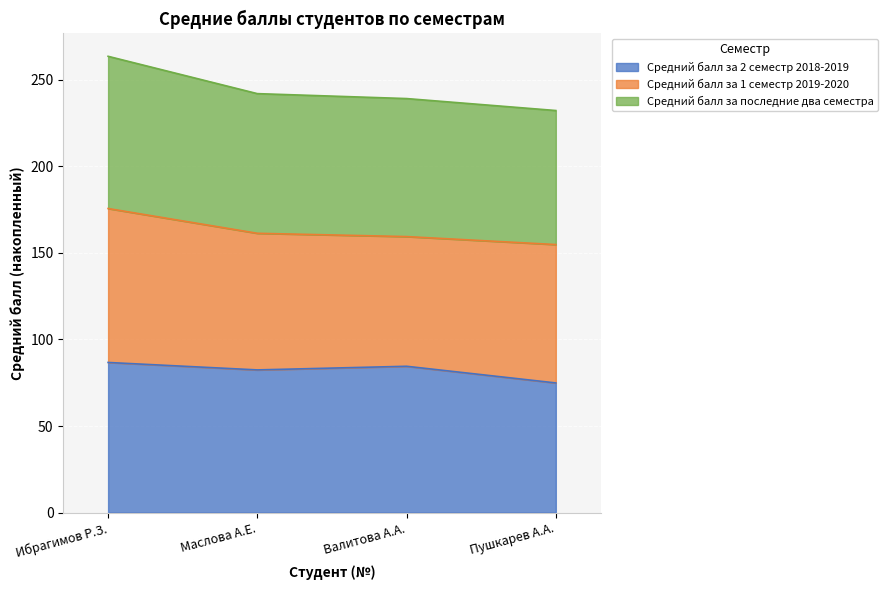

What is the maximum value for Средний балл за 2 семестр 2018-2019?

86.7